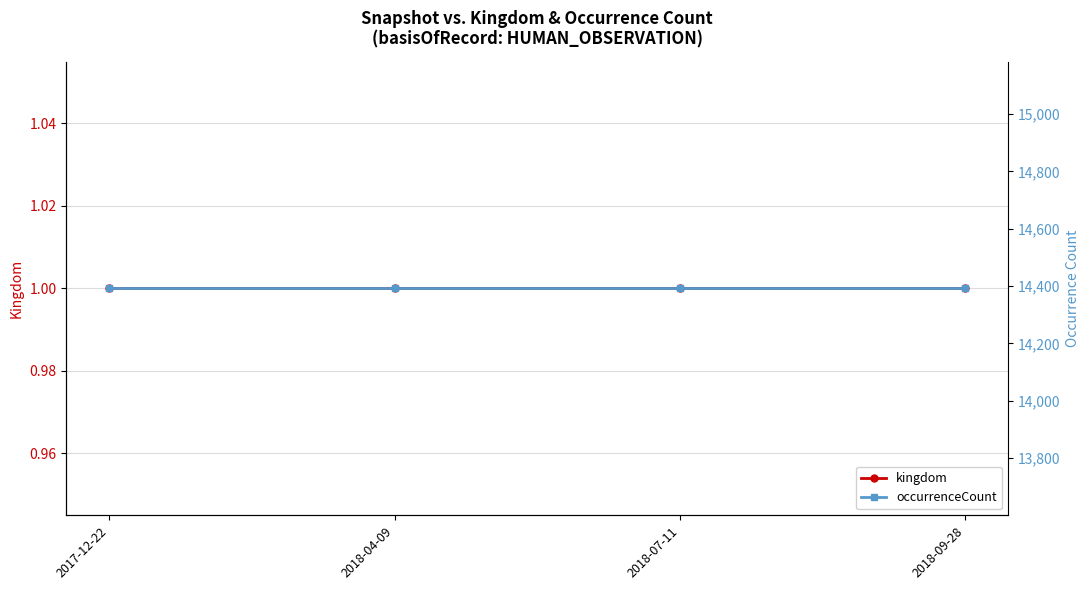

List the series in order of their peak value, lowest first.

kingdom, occurrenceCount